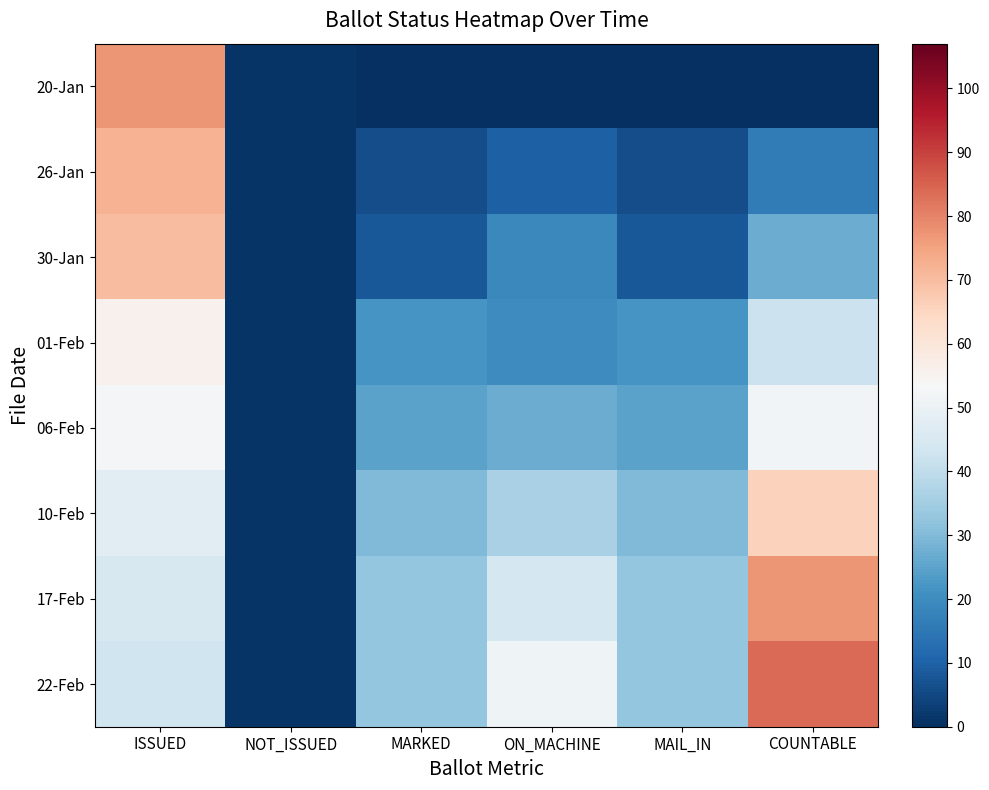

Reading right to left, extract all data points from this chart.

20-Jan: COUNTABLE=0	MAIL_IN=0	ON_MACHINE=0	MARKED=0	NOT_ISSUED=1	ISSUED=77
26-Jan: COUNTABLE=16	MAIL_IN=6	ON_MACHINE=10	MARKED=6	NOT_ISSUED=1	ISSUED=72
30-Jan: COUNTABLE=27	MAIL_IN=8	ON_MACHINE=19	MARKED=8	NOT_ISSUED=1	ISSUED=70
01-Feb: COUNTABLE=42	MAIL_IN=22	ON_MACHINE=20	MARKED=22	NOT_ISSUED=1	ISSUED=56
06-Feb: COUNTABLE=52	MAIL_IN=25	ON_MACHINE=27	MARKED=25	NOT_ISSUED=1	ISSUED=53
10-Feb: COUNTABLE=66	MAIL_IN=30	ON_MACHINE=36	MARKED=30	NOT_ISSUED=1	ISSUED=48
17-Feb: COUNTABLE=77	MAIL_IN=33	ON_MACHINE=44	MARKED=33	NOT_ISSUED=1	ISSUED=45
22-Feb: COUNTABLE=84	MAIL_IN=33	ON_MACHINE=51	MARKED=33	NOT_ISSUED=1	ISSUED=43